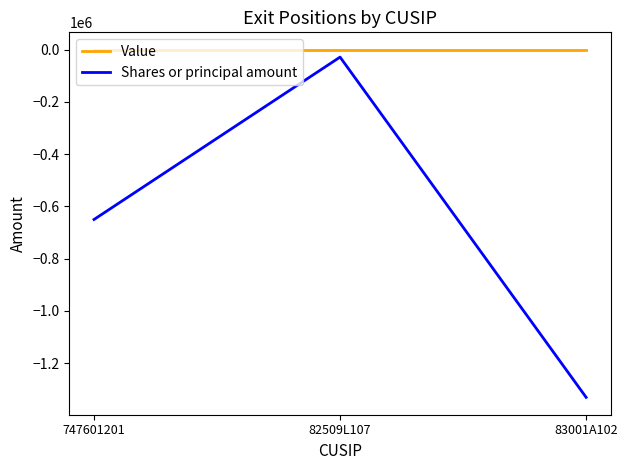

List the series in order of their overall mean, highest first.

Value, Shares or principal amount